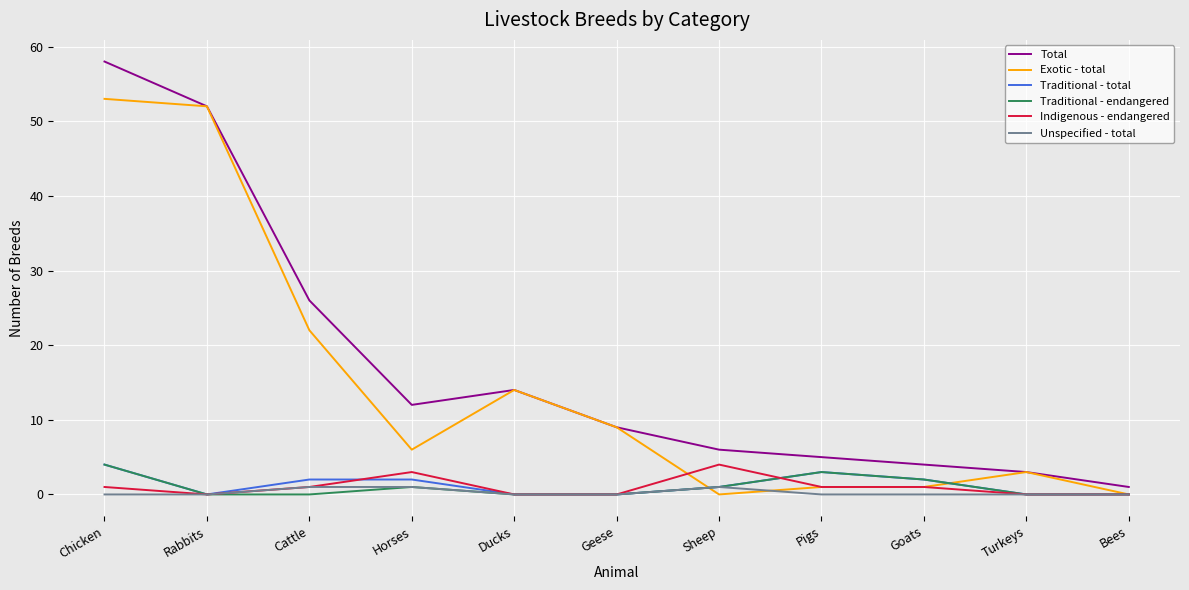

What position from the right is Pigs?

4